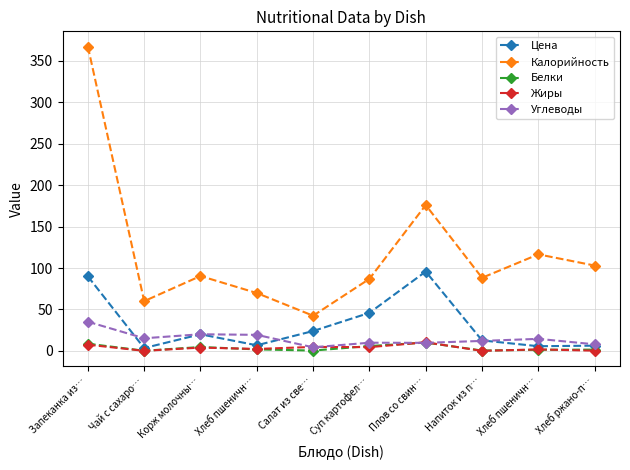

Which category has the highest value in the Калорийность series?

Запеканка из…